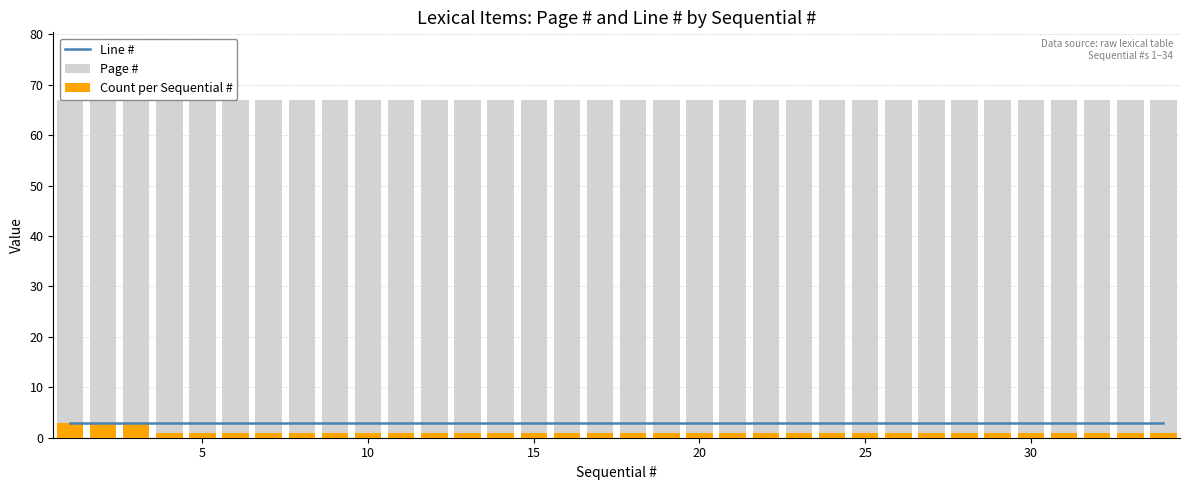

Reading left to right, list all the values displayed in this chart.

Line #: 3	3	3	3	3	3	3	3	3	3	3	3	3	3	3	3	3	3	3	3	3	3	3	3	3	3	3	3	3	3	3	3	3	3
Page #: 67	67	67	67	67	67	67	67	67	67	67	67	67	67	67	67	67	67	67	67	67	67	67	67	67	67	67	67	67	67	67	67	67	67
Count per Sequential #: 3	3	3	1	1	1	1	1	1	1	1	1	1	1	1	1	1	1	1	1	1	1	1	1	1	1	1	1	1	1	1	1	1	1